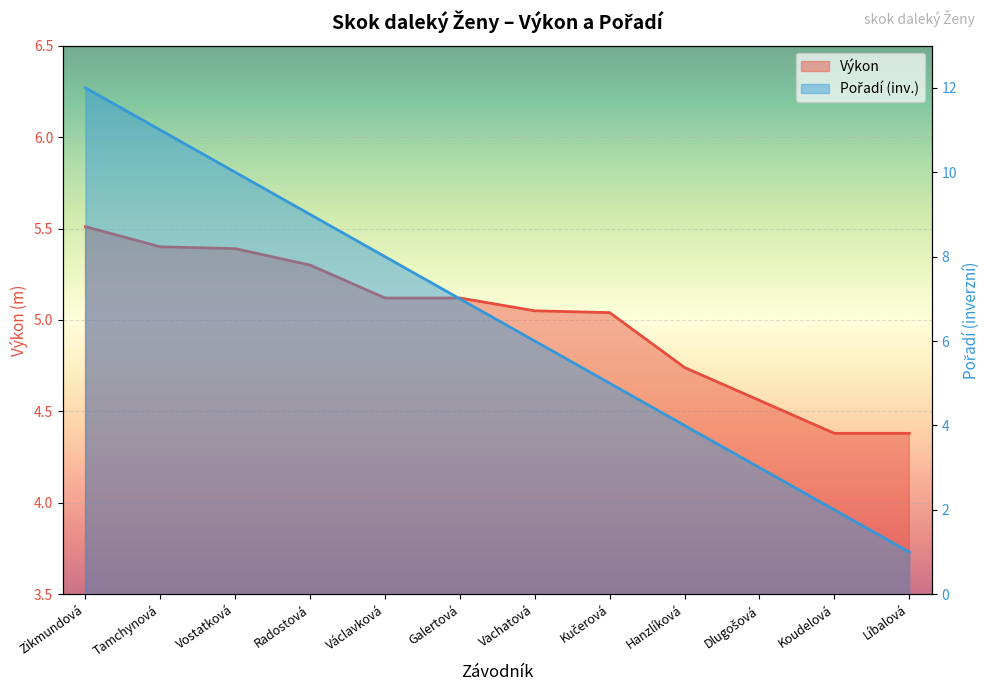

Where does the Výkon series first go above 5?

Zikmundová